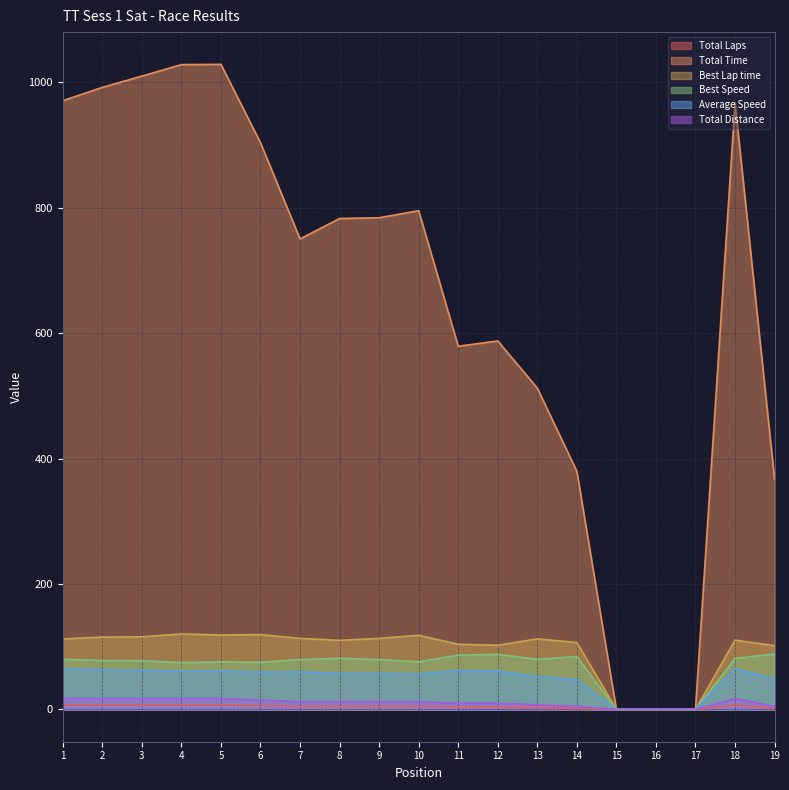

The Best Lap time series shows 167.6 at 8. True or false?

False